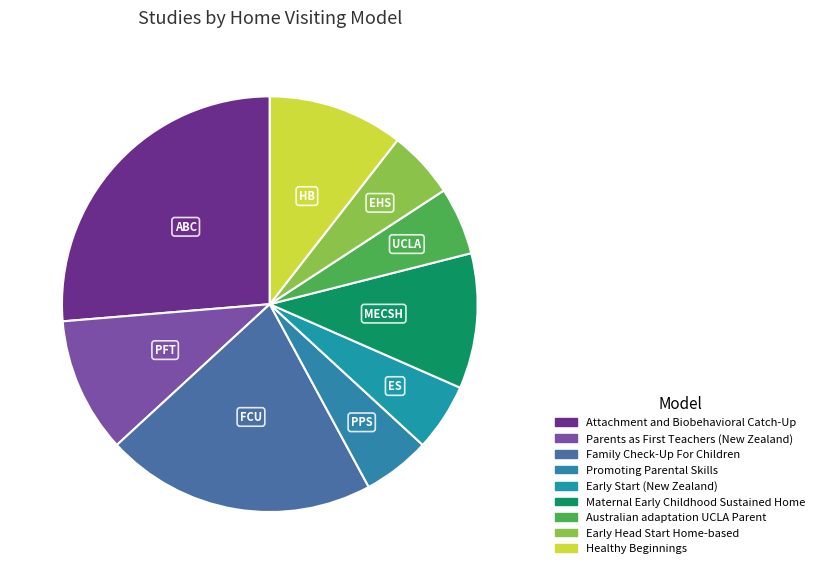

How many slices are in this pie chart?

9